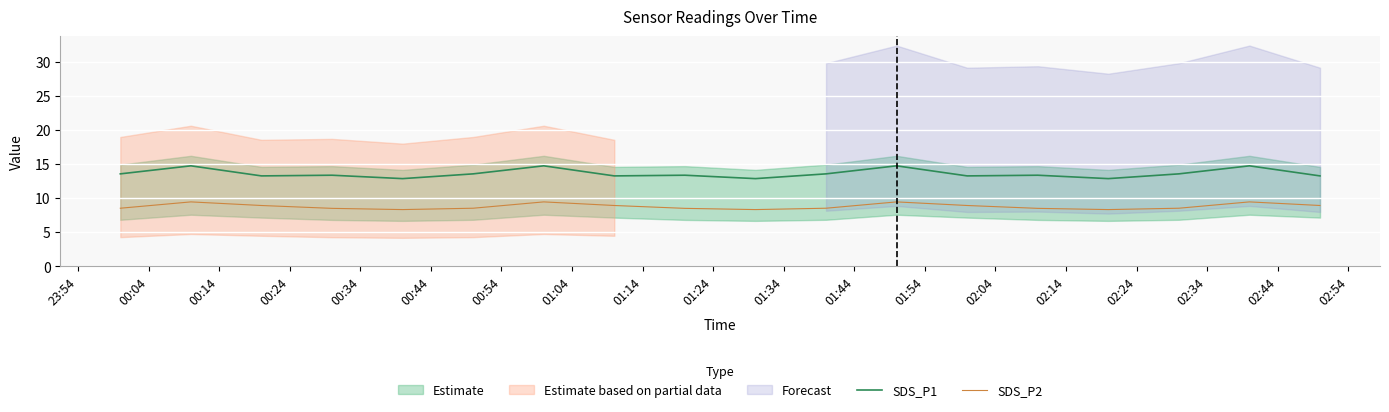

Does the chart display data point markers on the line(s)?

No